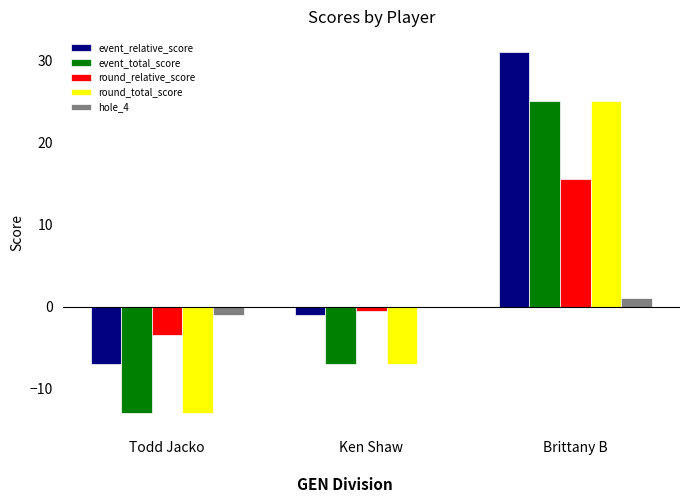

What are all the series names shown in the legend?

event_relative_score, event_total_score, round_relative_score, round_total_score, hole_4